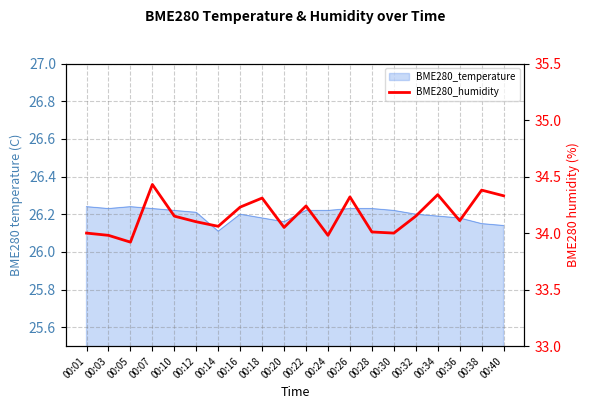

Which has a higher value, 00:18 or 00:28?

00:18